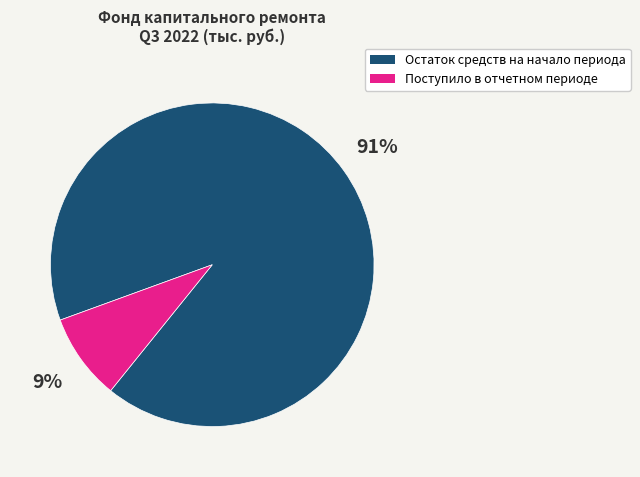

What is the largest slice in the pie chart?

Остаток средств на начало периода